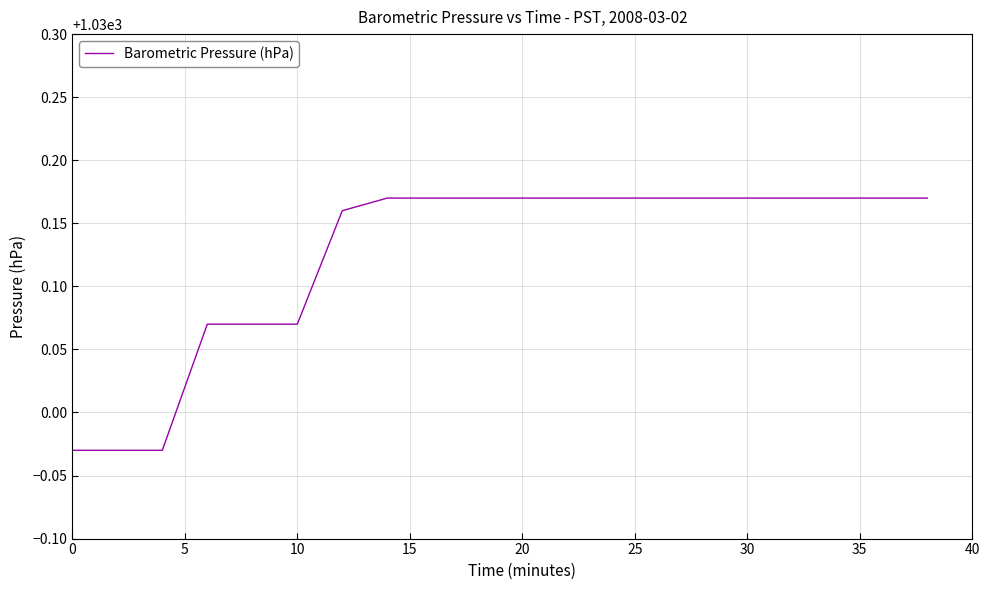

The value at 10 is 329.3. True or false?

False